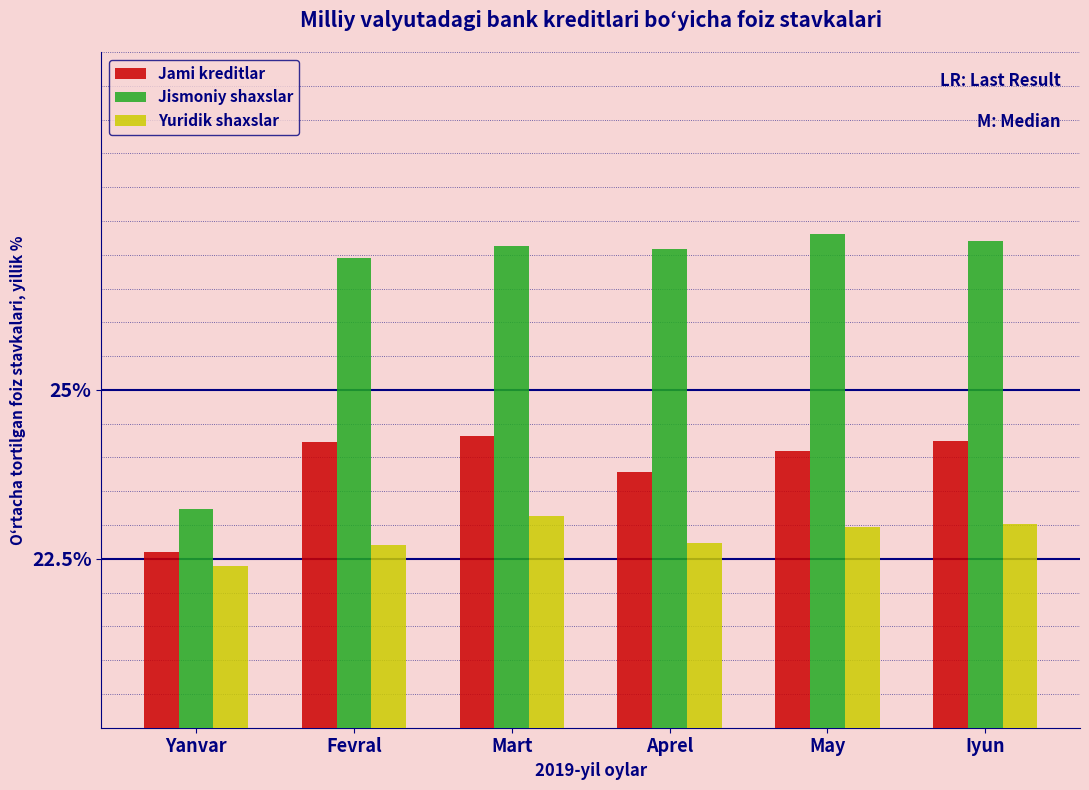

What is the label of the 4th bar from the right?

Mart